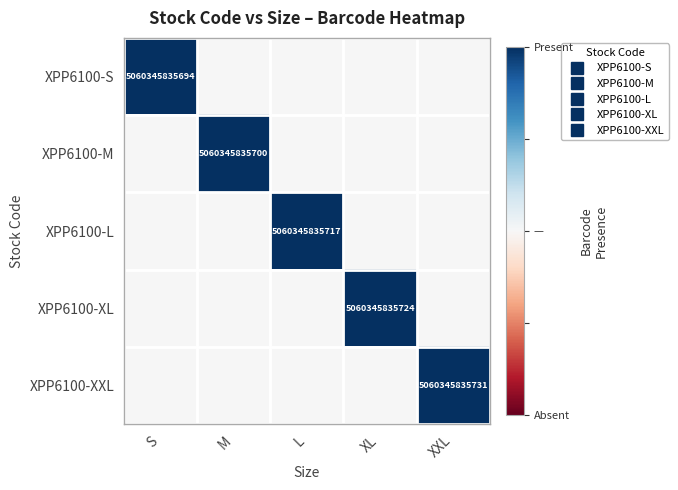

What is the spread (max minus min) of values at L?

1